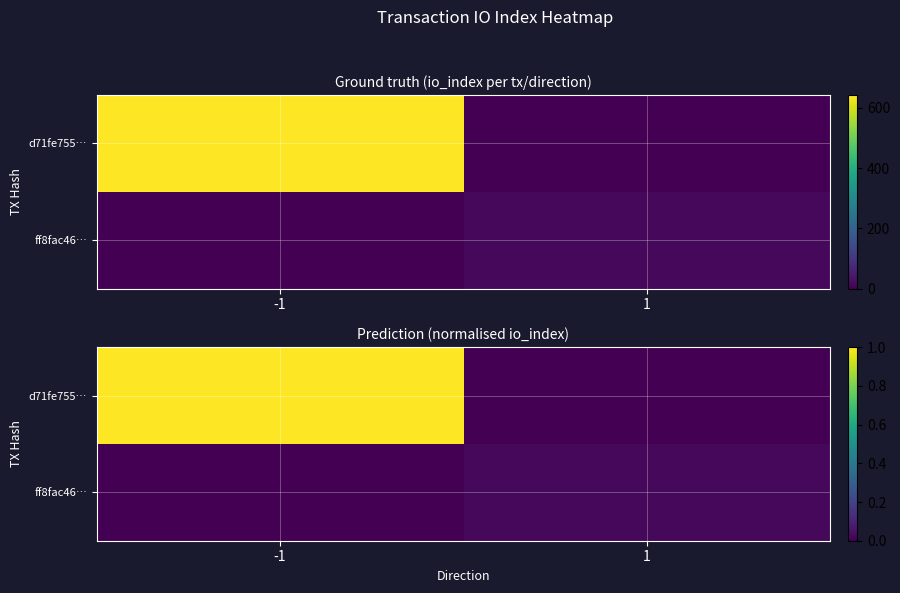

At which label does d71fe755… reach its minimum?

1